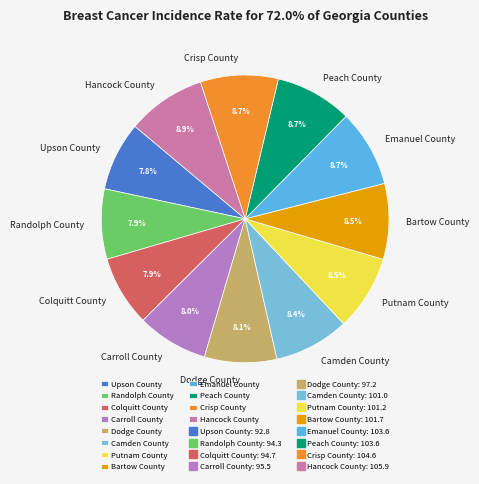

To the nearest percent, what is the difference between the Bartow County and Randolph County slice percentages?

1%